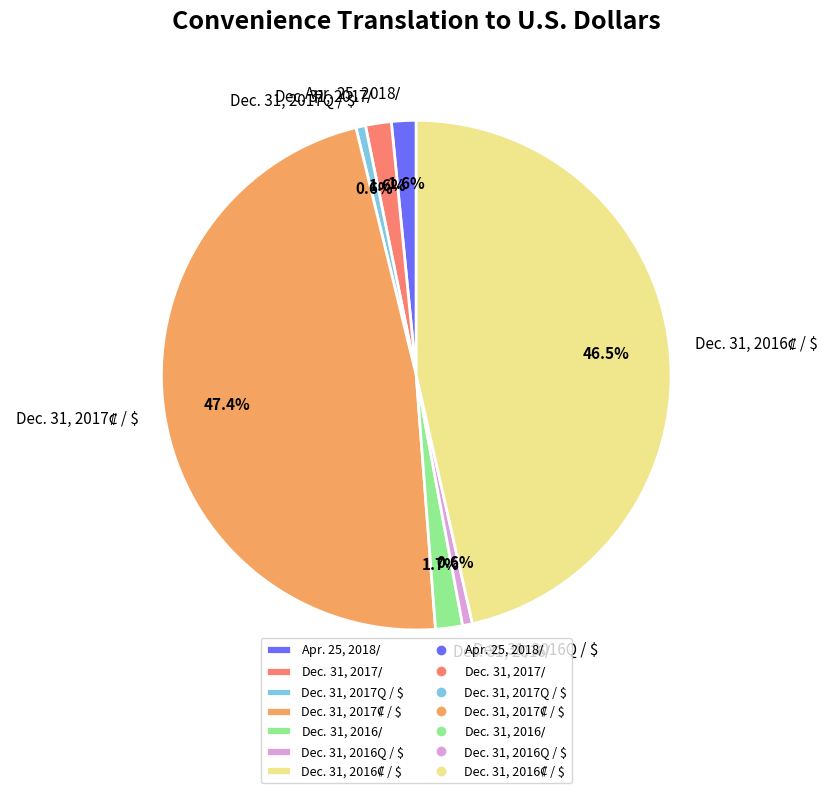

Is there a majority slice in this chart?

No